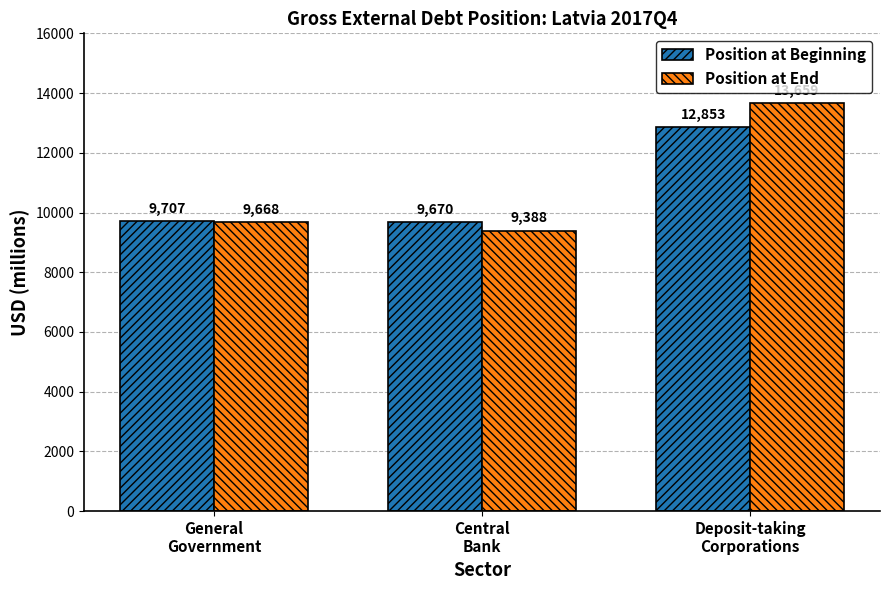

Reading left to right, list all the values displayed in this chart.

Position at Beginning: General
Government=9707	Central
Bank=9670	Deposit-taking
Corporations=12853
Position at End: General
Government=9668	Central
Bank=9388	Deposit-taking
Corporations=13659